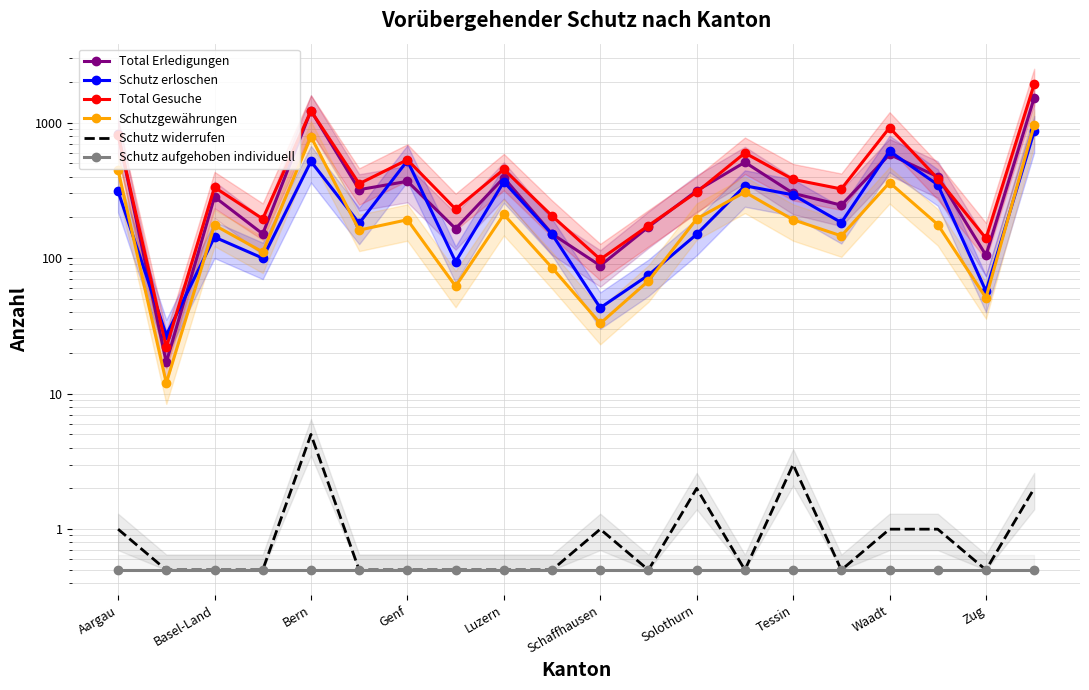

What is the difference between the maximum and minimum values in the Schutz widerrufen series?

4.5